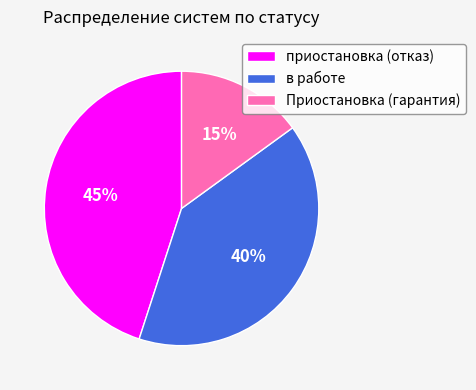

Is it true that приостановка (отказ) is 45% of the pie?

True